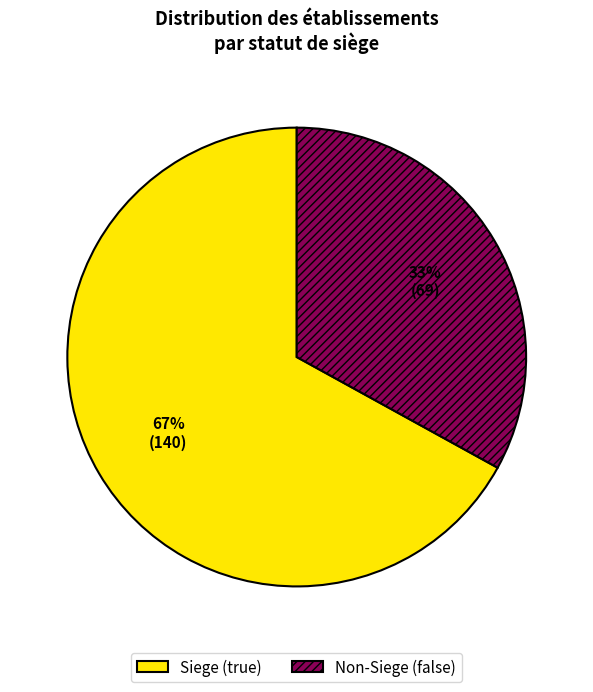

Approximately how many times larger is the value at Siege (true) compared to Non-Siege (false)?

2.0